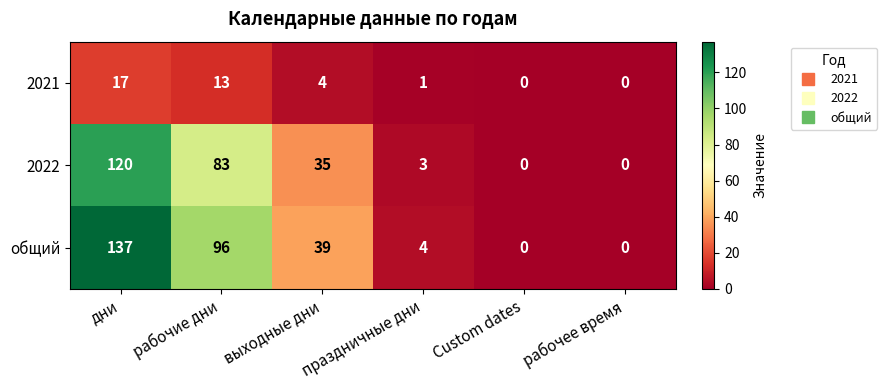

What is the difference between the highest and lowest values at рабочие дни?

83